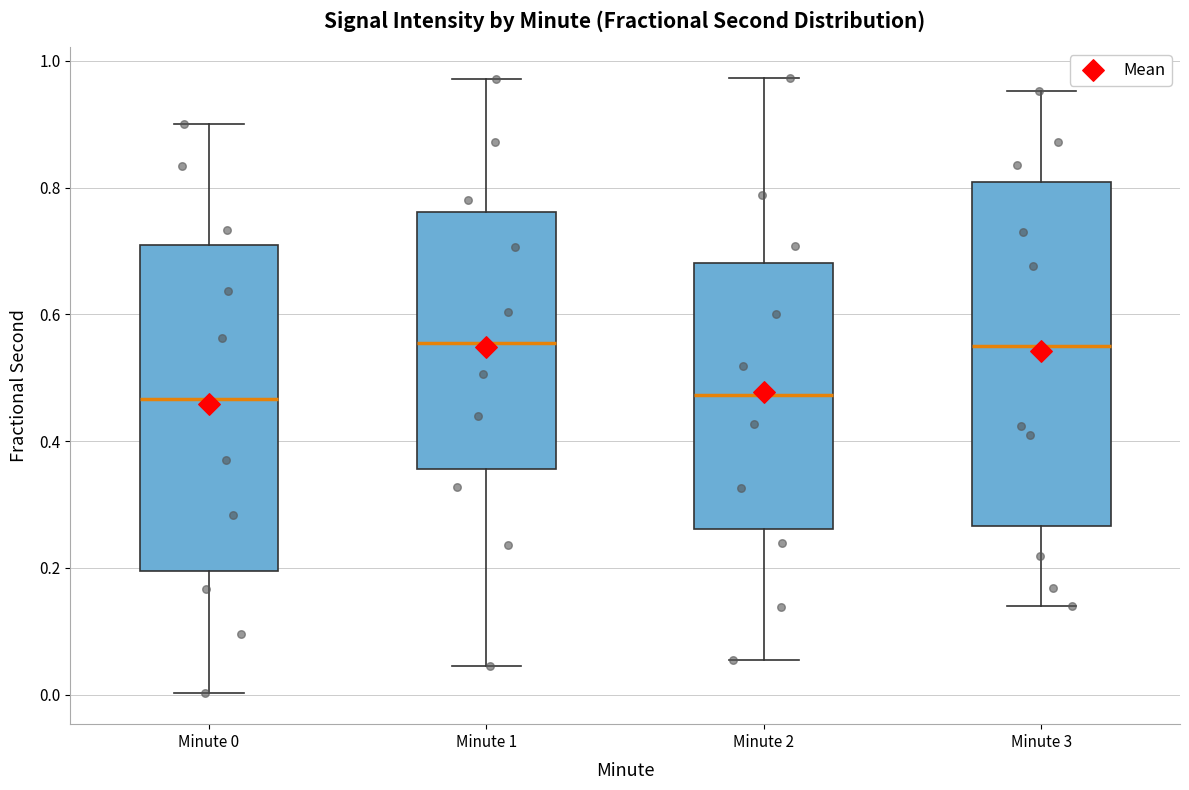

Which box is the tallest, from its lower edge to its upper edge?

Minute 3